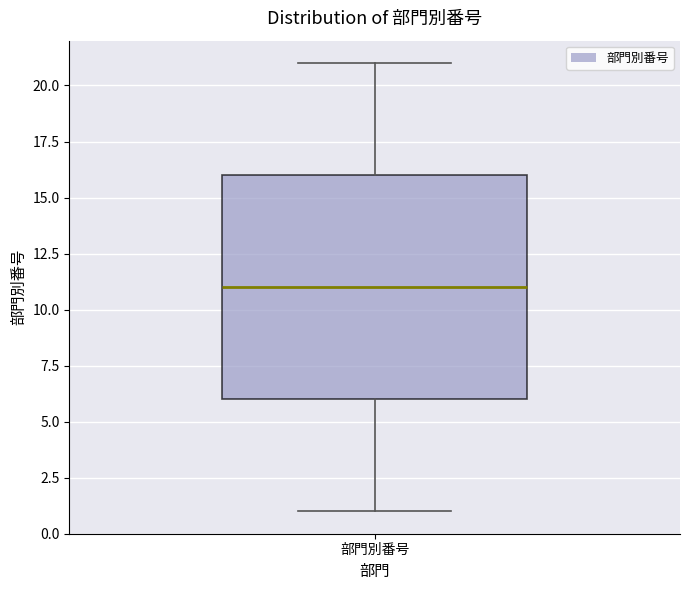

Read this box plot against the y-axis: the position of the median line, the range covered by the box, and the ends of both whiskers. The values are not printed on the chart, so give them approximately, as read against the axis.

median 11, box 6 to 16, whiskers 1 to 21